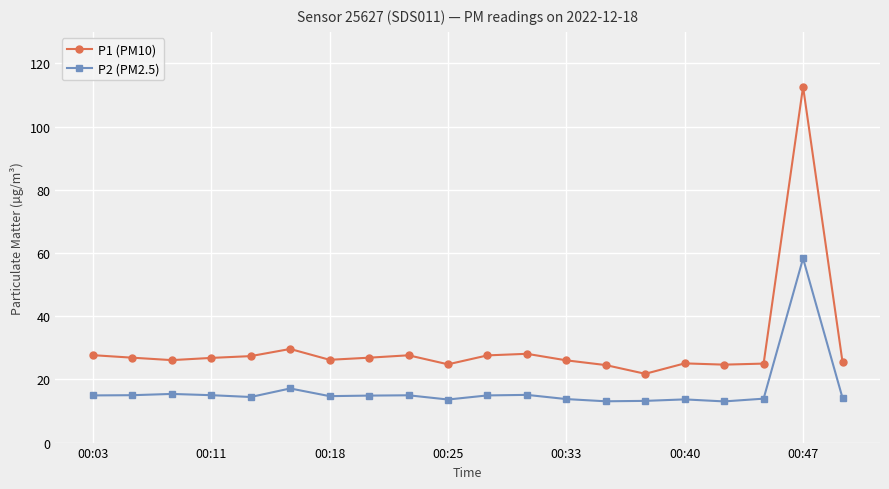

Does the chart have visible grid lines?

Yes